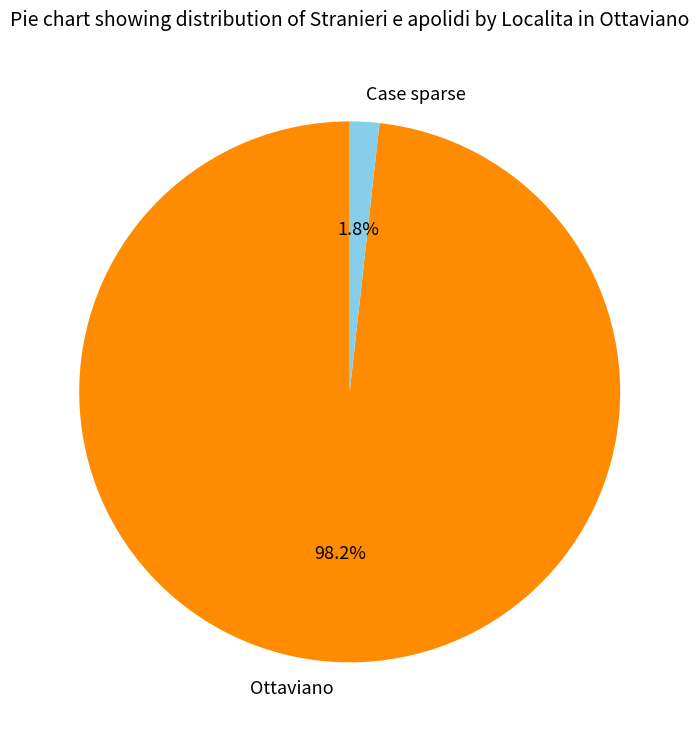

How many segments does this pie chart have?

2